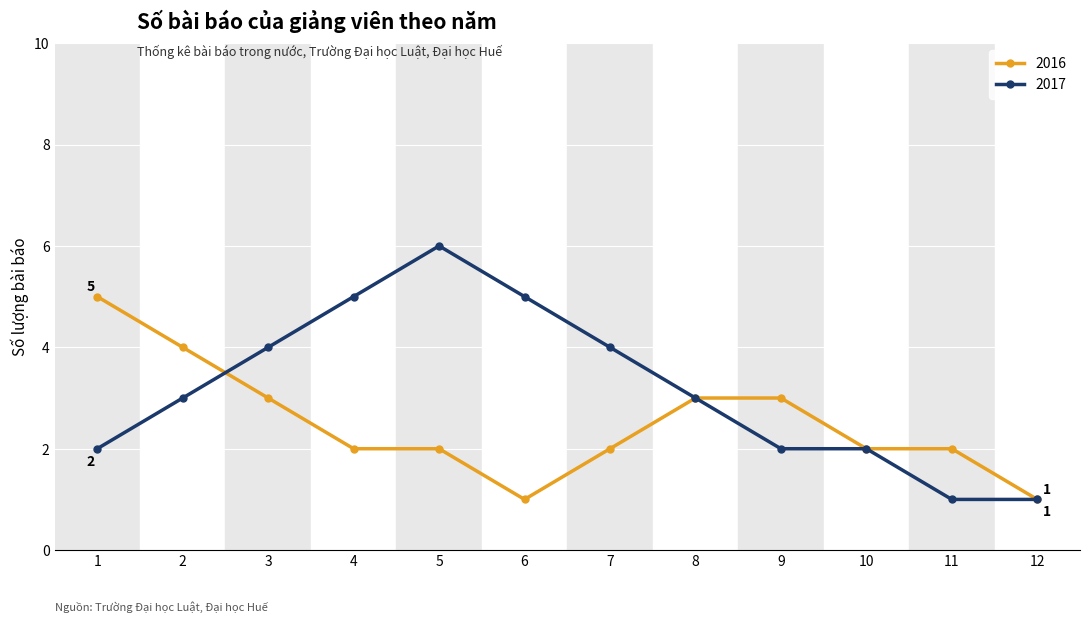

Is it true that 2016 equals 2 at 5?

True